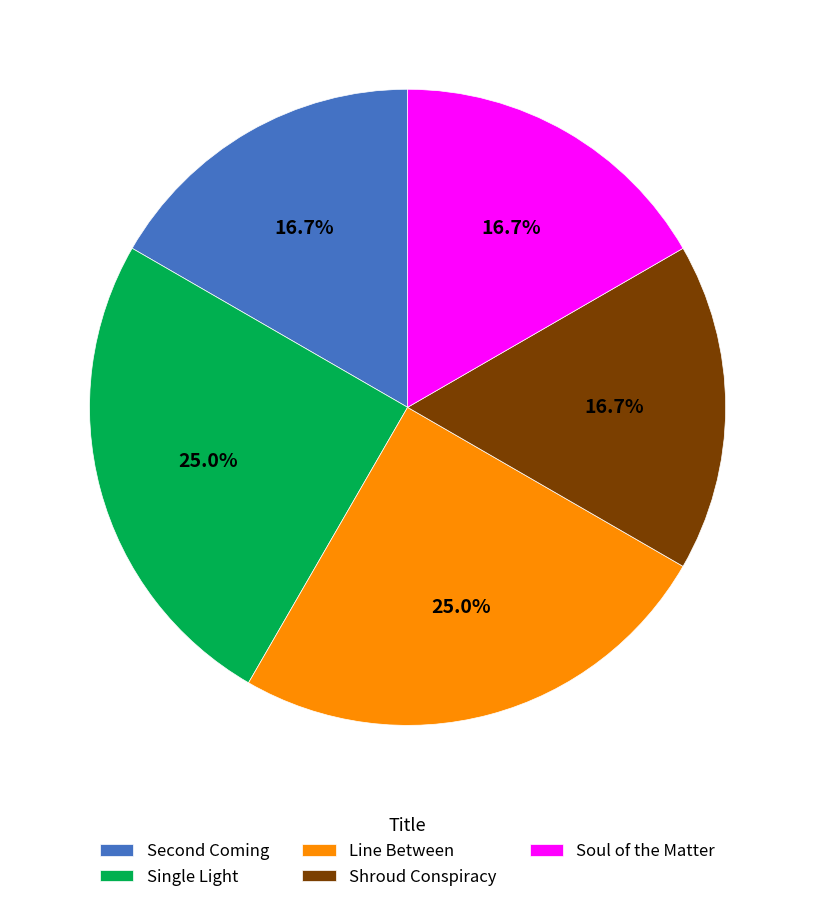

Does Soul of the Matter account for over 50% of the chart?

No